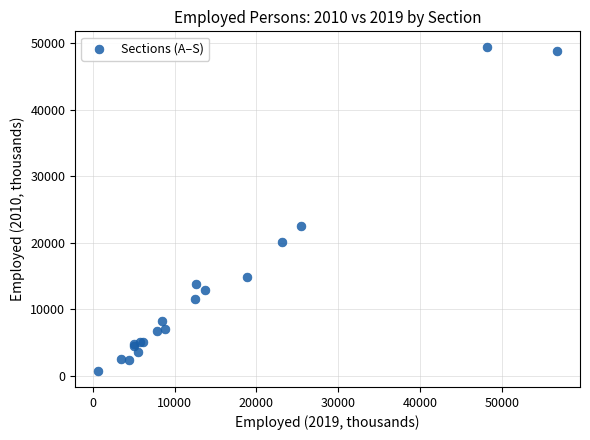

What Y value in the scatter plot is closest to 25050?

22444